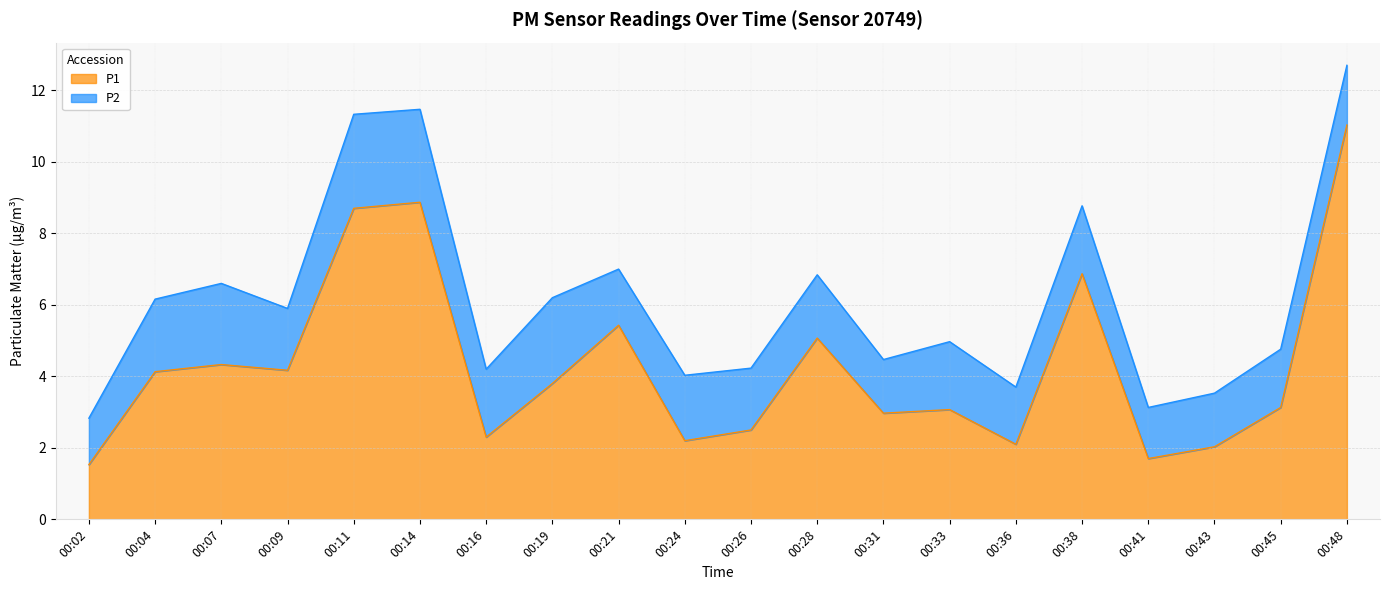

At which label does P1 reach its peak?

00:48